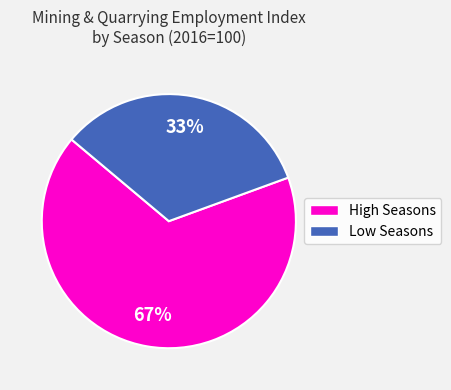

Does any single category account for the majority?

Yes